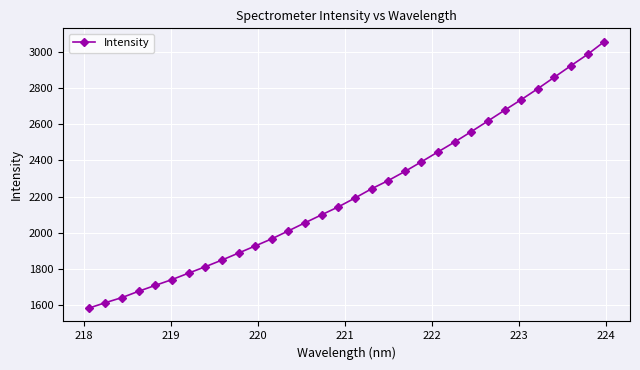

What is the value of the 18th point from the left?

2242.9